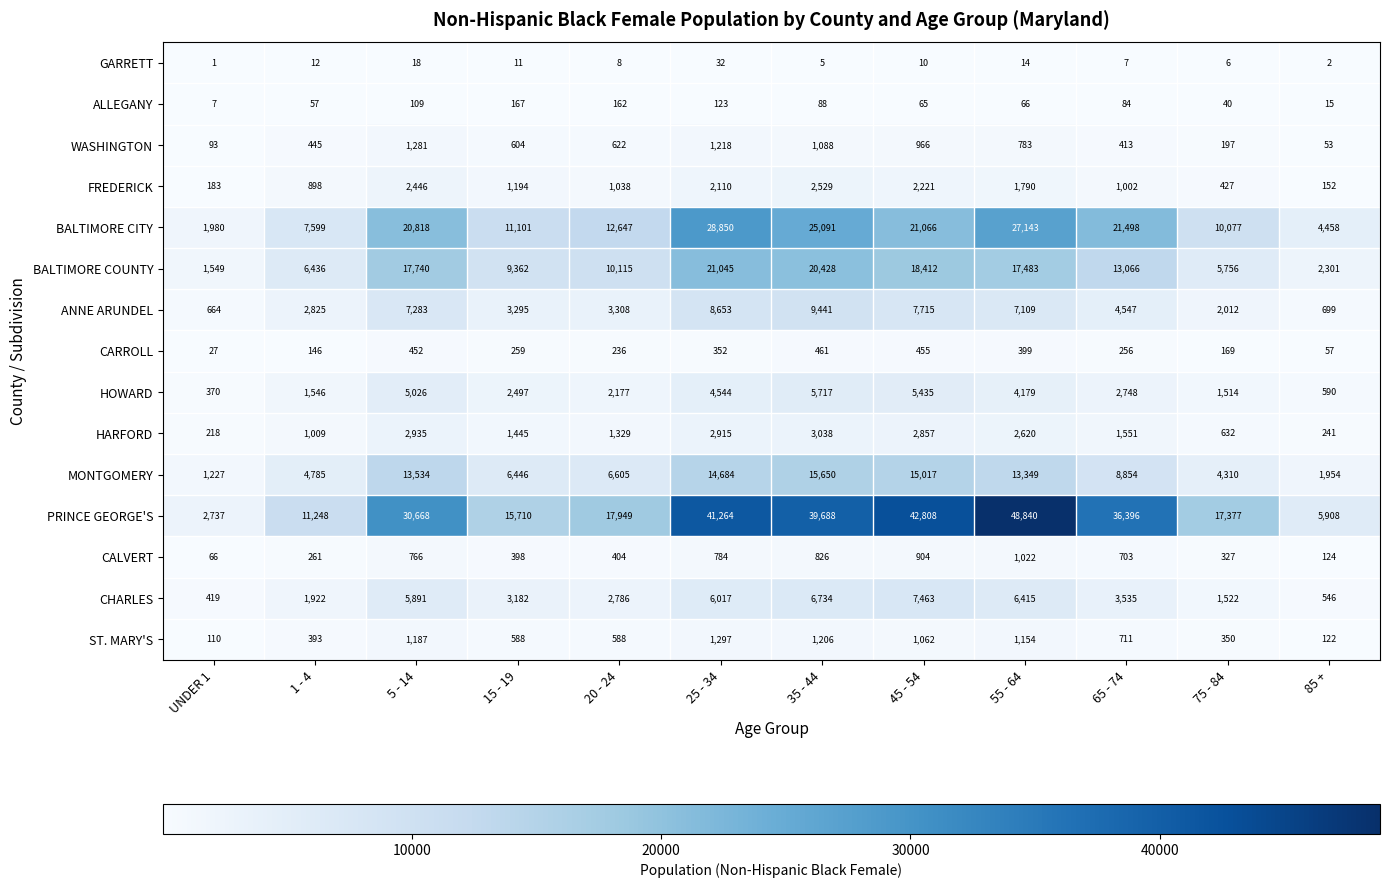

The BALTIMORE COUNTY series shows 10779 at 1 - 4. True or false?

False